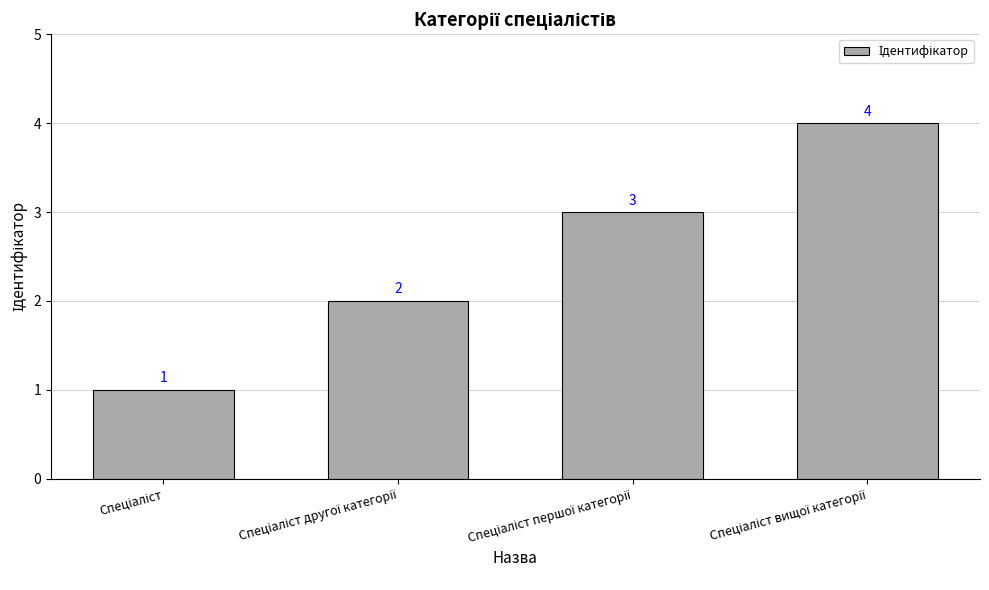

Reading left to right, list all the values displayed in this chart.

1	2	3	4